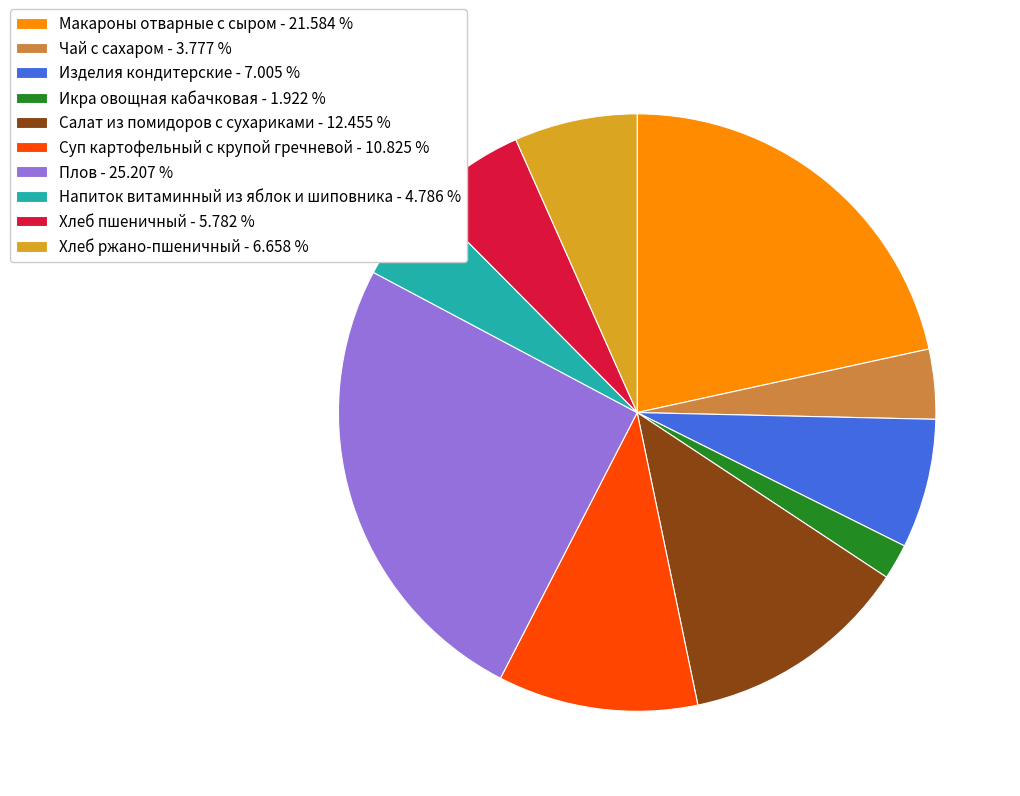

The Чай с сахаром slice represents 12% of the pie. True or false?

False